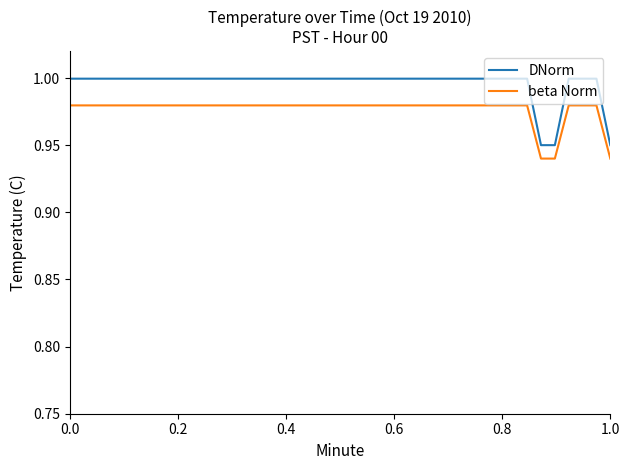

True or false: beta Norm and DNorm intersect in this chart.

False